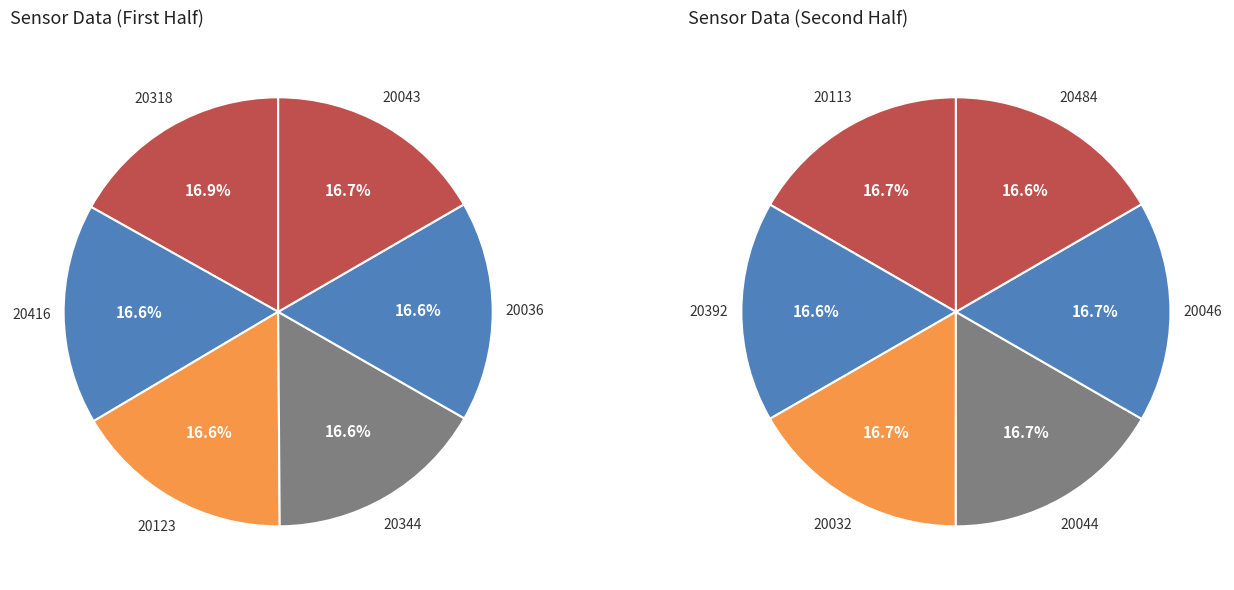

How many segments does this pie chart have?

12